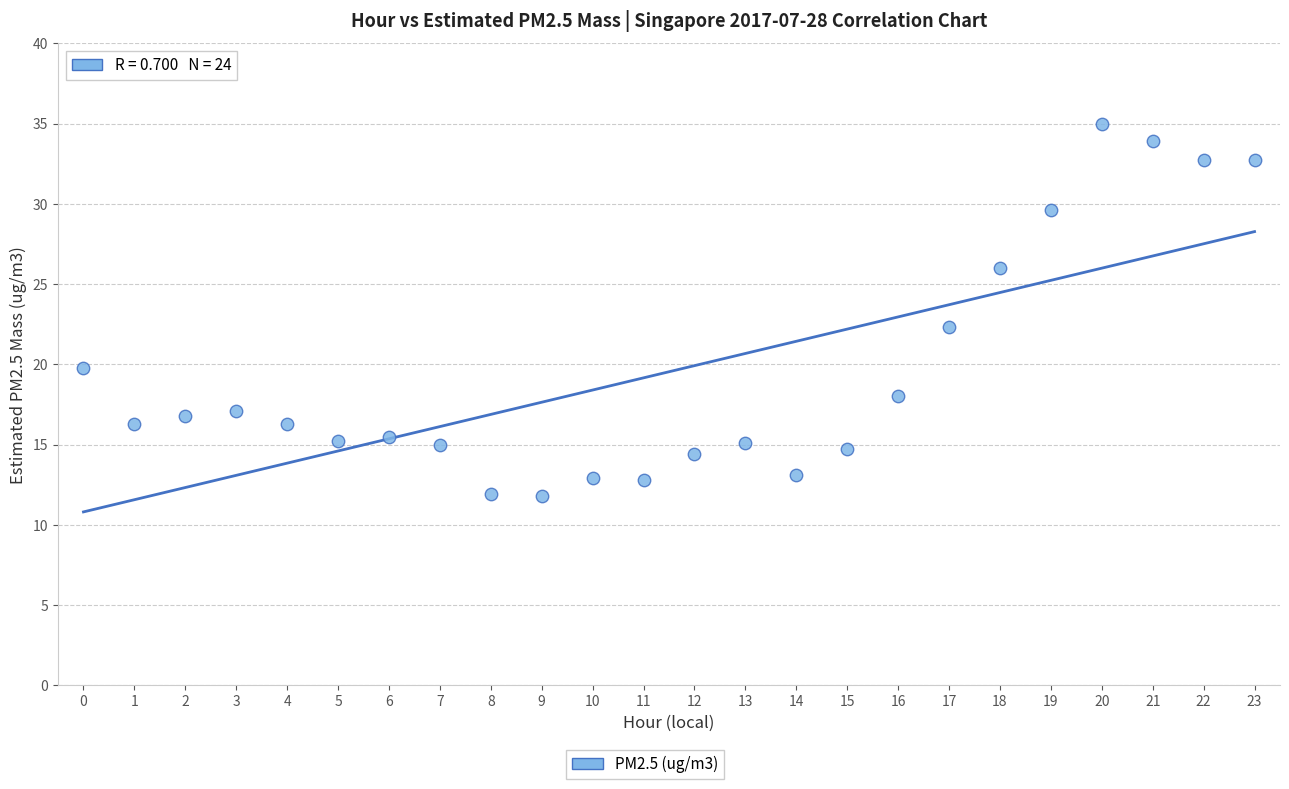

What Y value in the scatter plot is closest to 23?

22.3